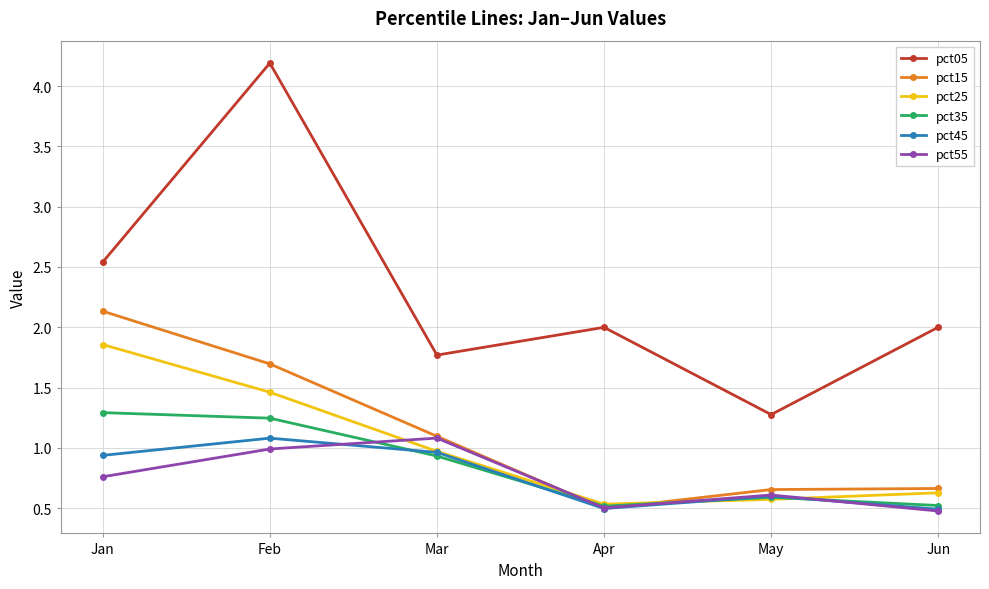

What is the lowest value of the pct25 series?

0.5